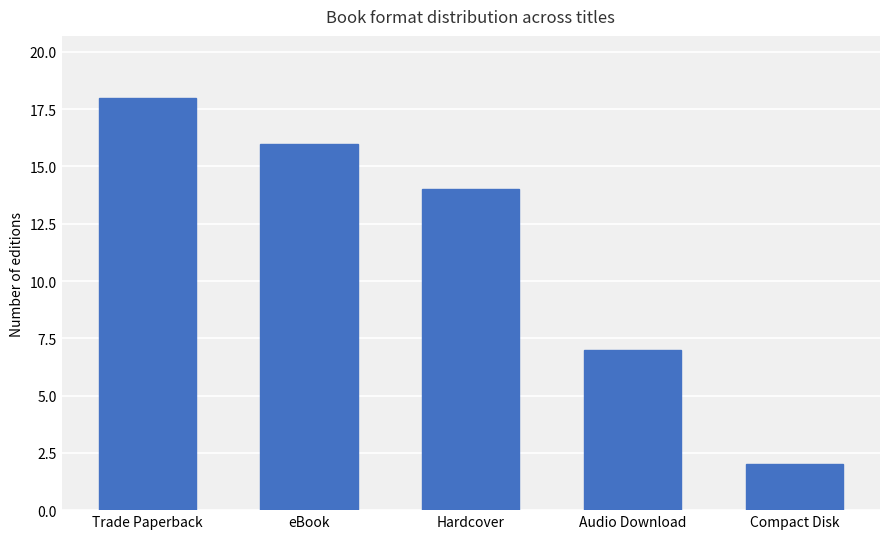

How many values are below 14?

2